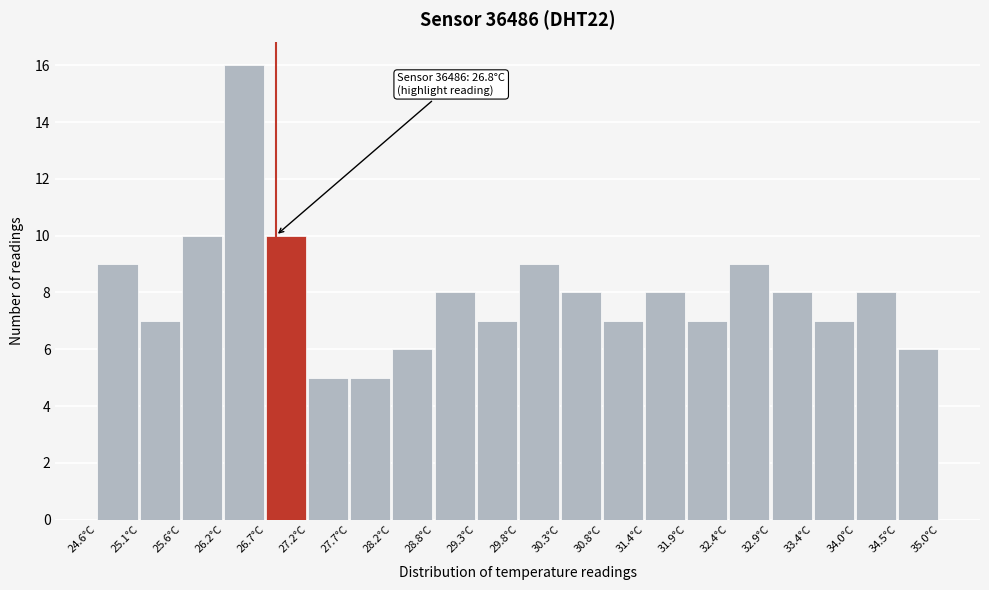

Which range on the x-axis has the tallest bar?

26.16 to 26.68